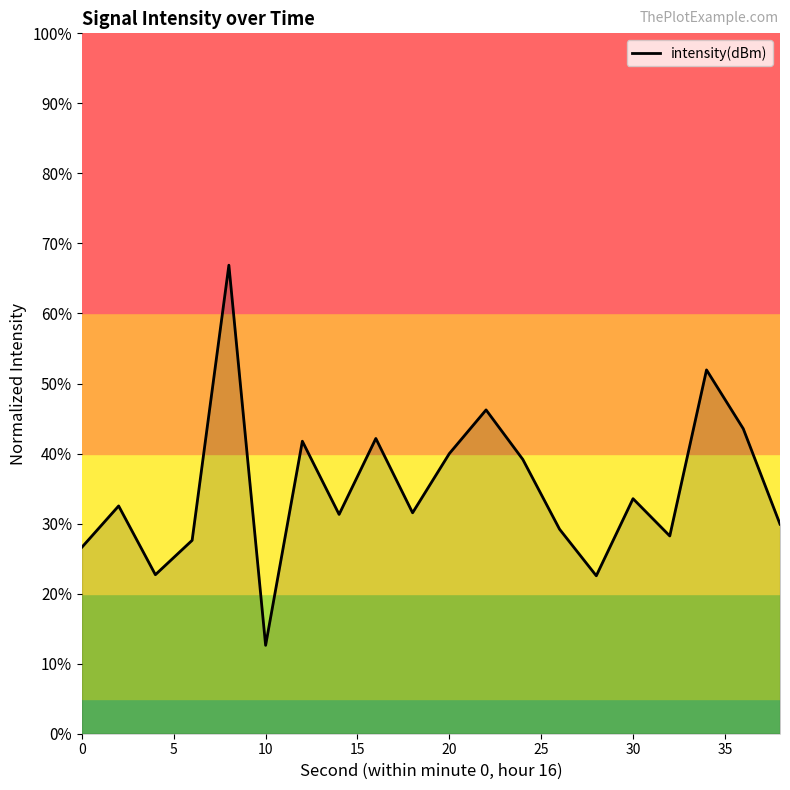

What is the smallest value displayed?

12.6